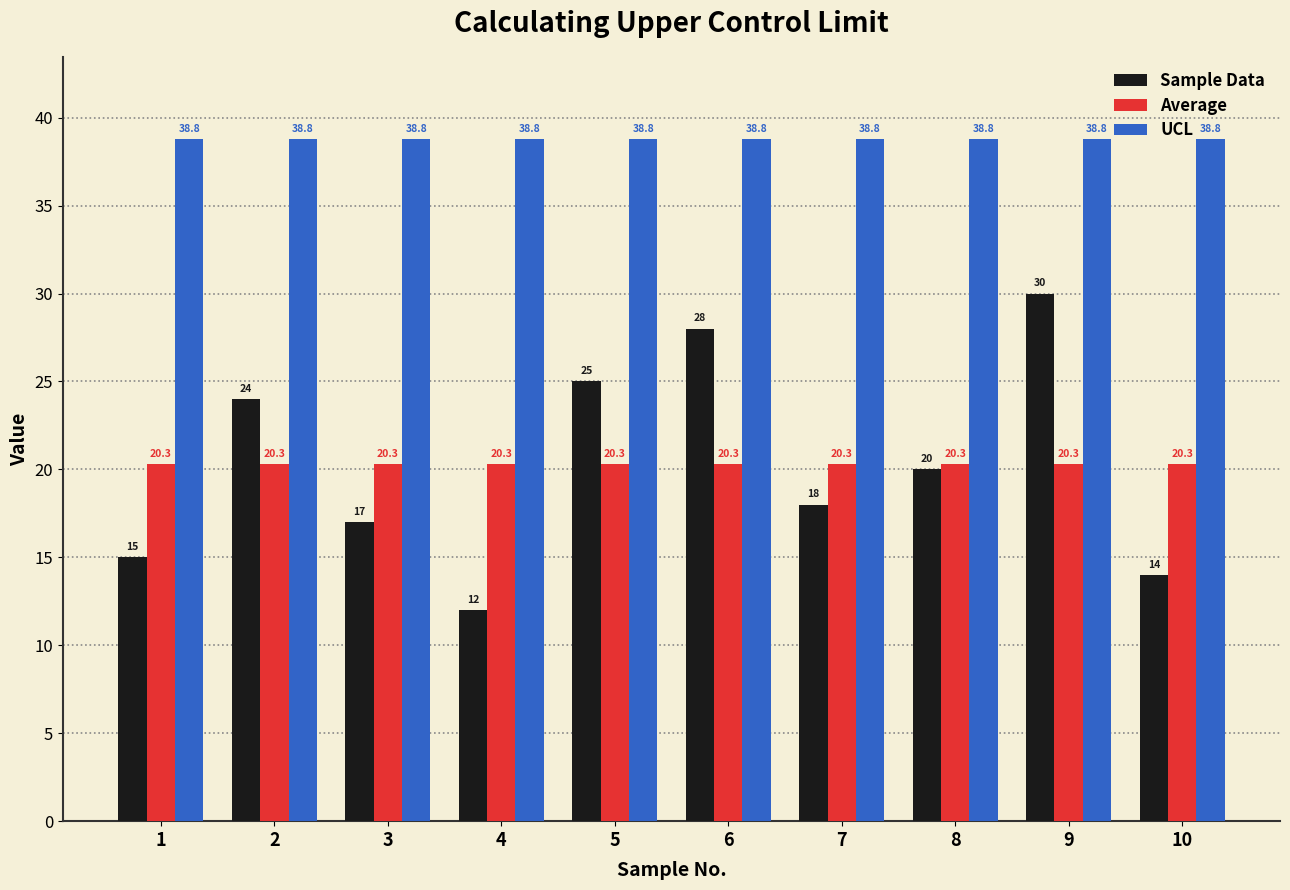

At how many categories does at least one series exceed 31?

10